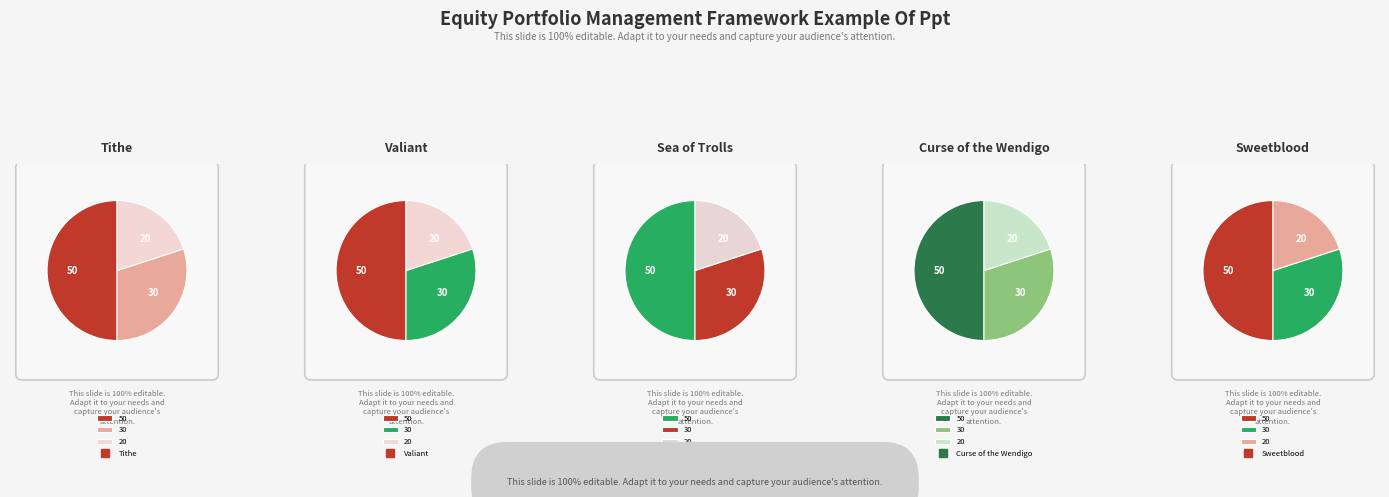

Is Sea of Trolls the majority of the pie?

No